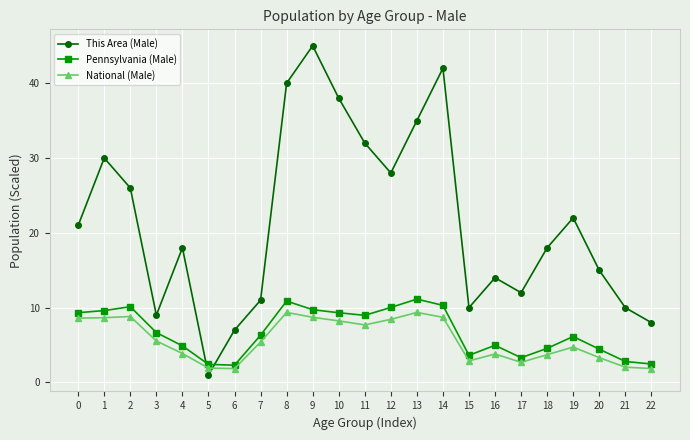

What is the total value across all series at 1?

48.3